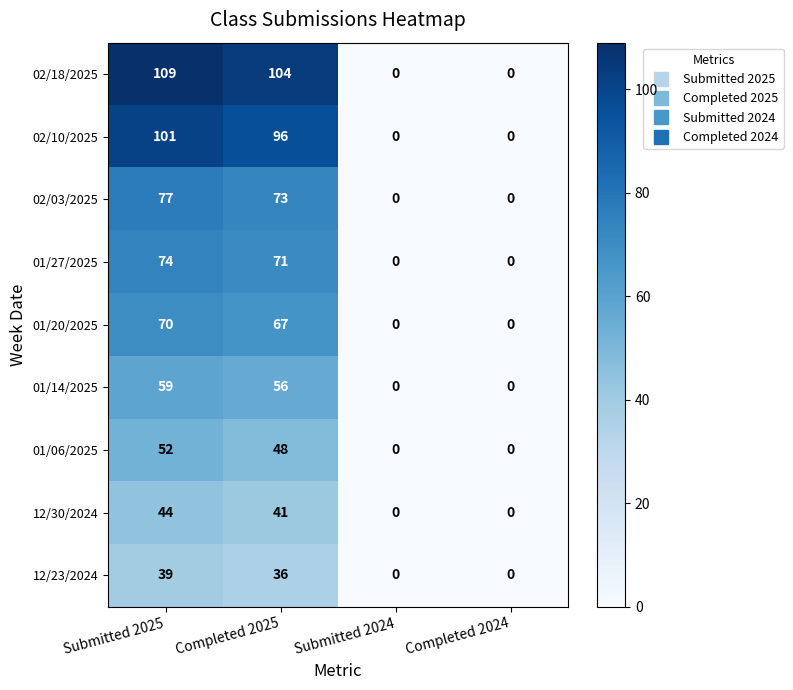

Rank the series by their maximum value, from lowest to highest.

12/23/2024, 12/30/2024, 01/06/2025, 01/14/2025, 01/20/2025, 01/27/2025, 02/03/2025, 02/10/2025, 02/18/2025